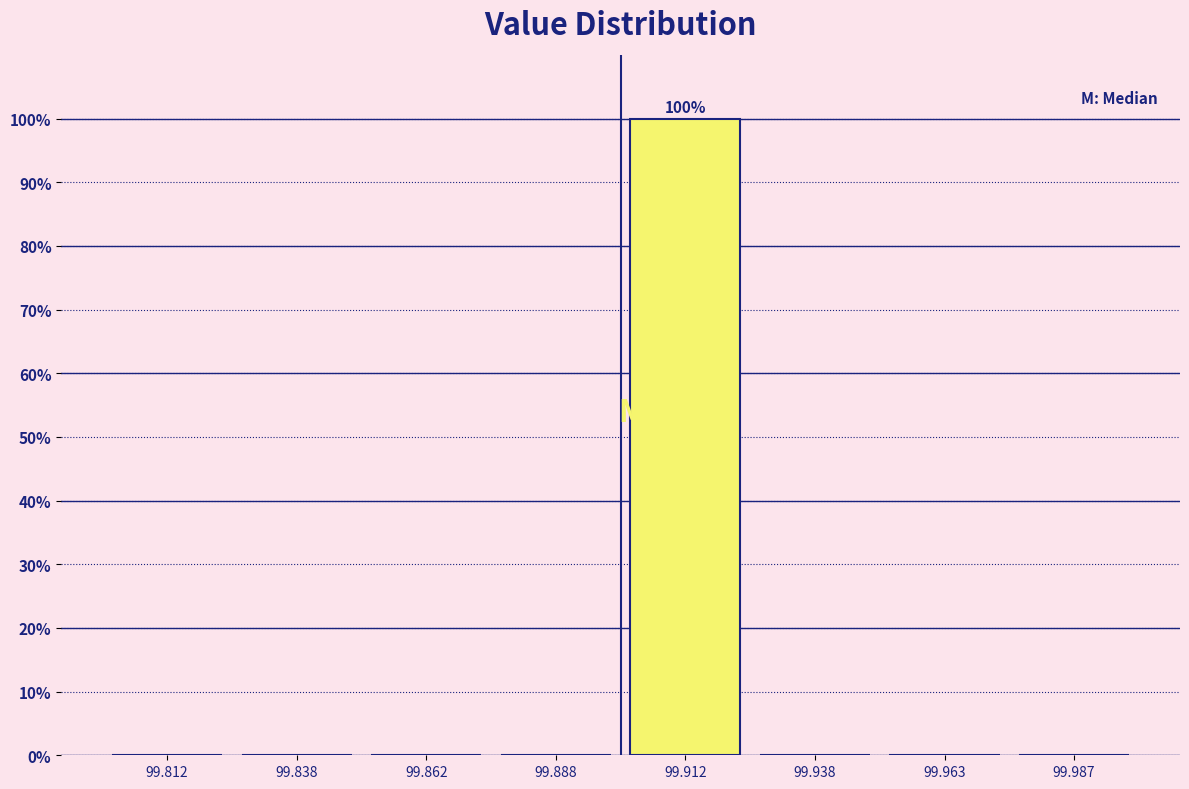

Which range on the x-axis has the tallest bar?

99.900 to 99.925